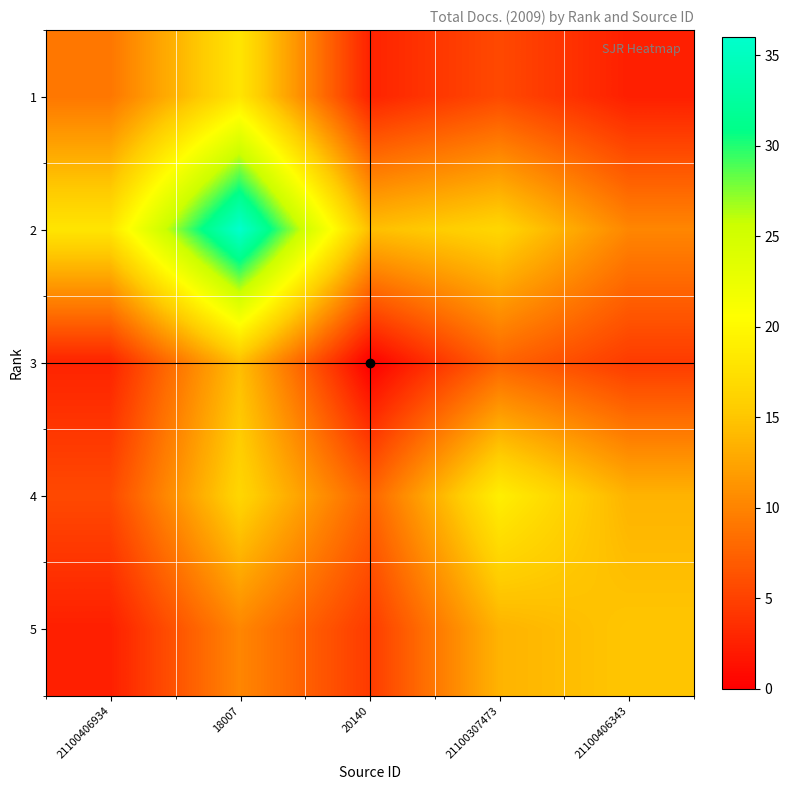

What is the spread (max minus min) of values at 18007?

25.8